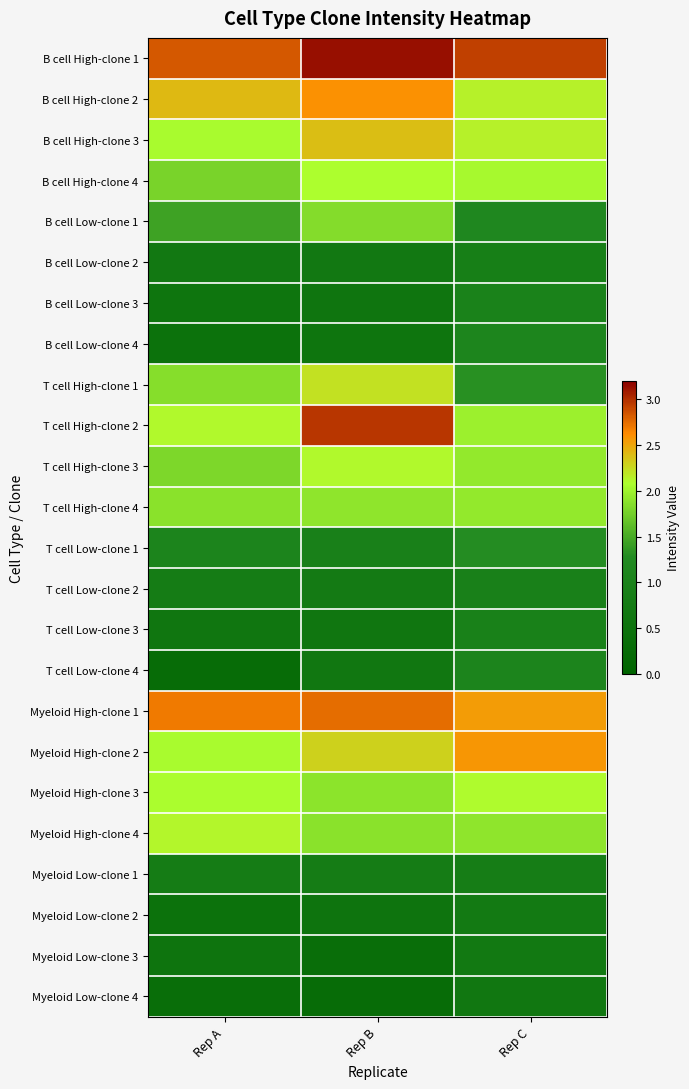

Reading left to right, extract all data points from this chart.

B cell High-clone 1: Rep A=2.8	Rep B=3.1	Rep C=2.9
B cell High-clone 2: Rep A=2.4	Rep B=2.6	Rep C=2.1
B cell High-clone 3: Rep A=2.1	Rep B=2.4	Rep C=2.1
B cell High-clone 4: Rep A=1.8	Rep B=2.1	Rep C=2.0
B cell Low-clone 1: Rep A=1.4	Rep B=1.8	Rep C=1.2
B cell Low-clone 2: Rep A=0.7	Rep B=0.7	Rep C=0.9
B cell Low-clone 3: Rep A=0.6	Rep B=0.6	Rep C=1.0
B cell Low-clone 4: Rep A=0.5	Rep B=0.6	Rep C=1.1
T cell High-clone 1: Rep A=1.9	Rep B=2.2	Rep C=1.3
T cell High-clone 2: Rep A=2.1	Rep B=3.0	Rep C=2.0
T cell High-clone 3: Rep A=1.8	Rep B=2.1	Rep C=1.9
T cell High-clone 4: Rep A=1.9	Rep B=1.9	Rep C=1.9
T cell Low-clone 1: Rep A=1.1	Rep B=0.9	Rep C=1.3
T cell Low-clone 2: Rep A=0.8	Rep B=0.8	Rep C=0.9
T cell Low-clone 3: Rep A=0.6	Rep B=0.6	Rep C=1.0
T cell Low-clone 4: Rep A=0.3	Rep B=0.6	Rep C=1.1
Myeloid High-clone 1: Rep A=2.7	Rep B=2.7	Rep C=2.5
Myeloid High-clone 2: Rep A=2.1	Rep B=2.3	Rep C=2.6
Myeloid High-clone 3: Rep A=2.1	Rep B=1.9	Rep C=2.1
Myeloid High-clone 4: Rep A=2.1	Rep B=1.9	Rep C=1.9
Myeloid Low-clone 1: Rep A=0.8	Rep B=0.8	Rep C=0.9
Myeloid Low-clone 2: Rep A=0.5	Rep B=0.5	Rep C=0.7
Myeloid Low-clone 3: Rep A=0.5	Rep B=0.4	Rep C=0.7
Myeloid Low-clone 4: Rep A=0.3	Rep B=0.3	Rep C=0.6